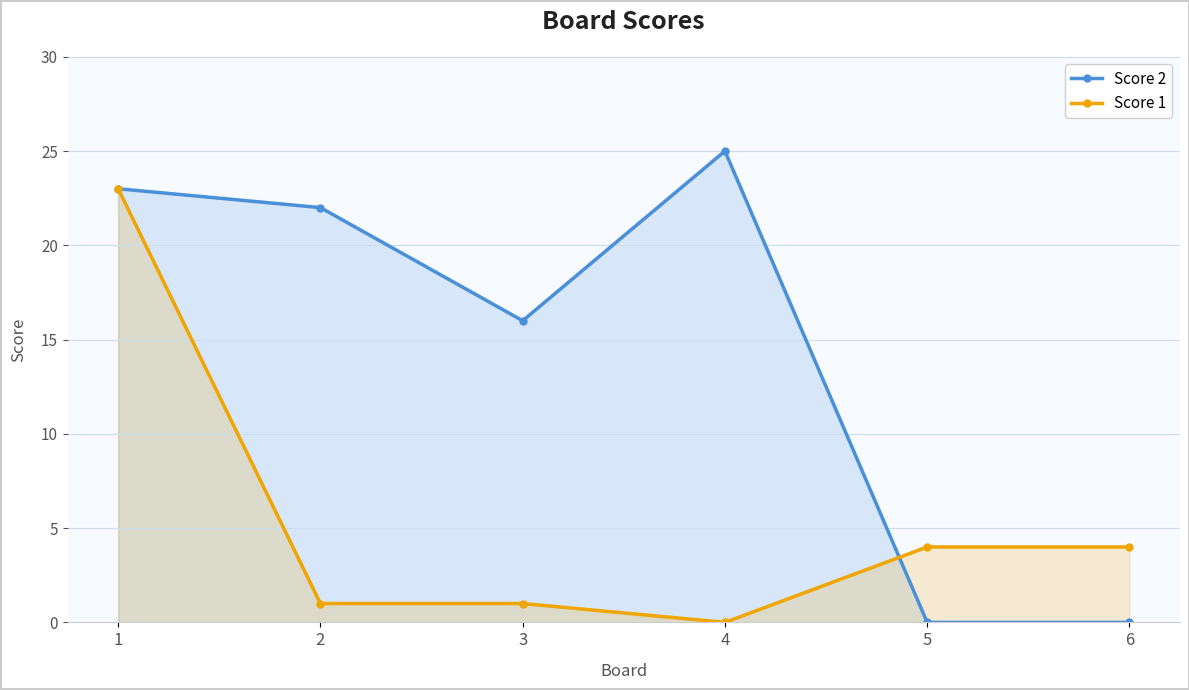

Reading left to right, what are all the values shown in this chart?

Score 2: 23	22	16	25	0	0
Score 1: 23	1	1	0	4	4